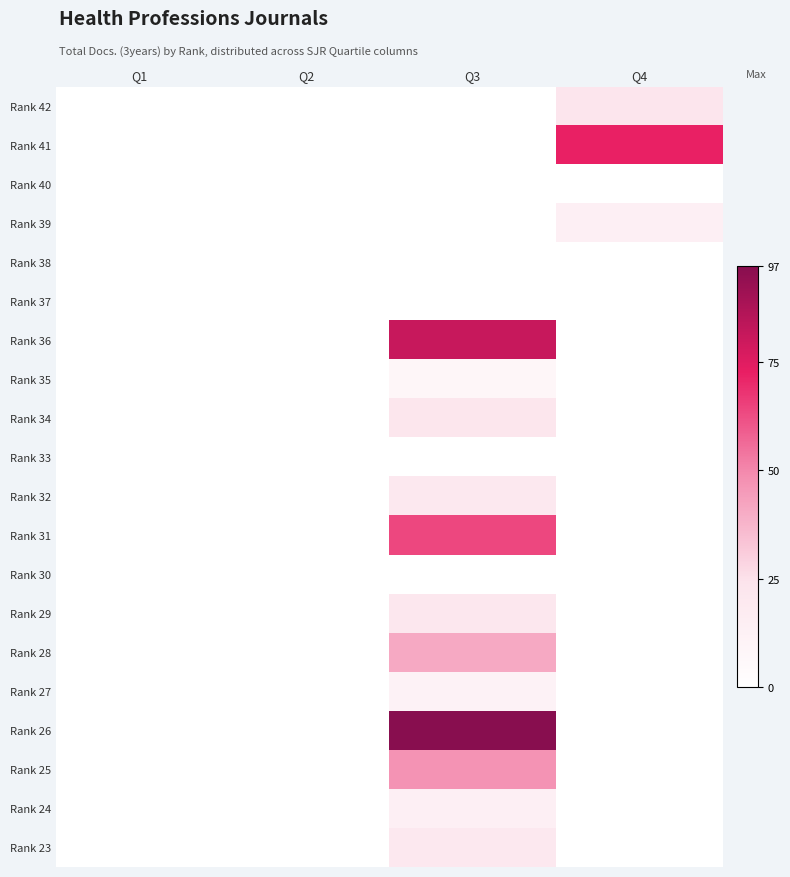

Reading left to right, extract all data points from this chart.

Rank 42: Q1=0	Q2=0	Q3=0	Q4=23
Rank 41: Q1=0	Q2=0	Q3=0	Q4=72
Rank 40: Q1=0	Q2=0	Q3=0	Q4=0
Rank 39: Q1=0	Q2=0	Q3=0	Q4=14
Rank 38: Q1=0	Q2=0	Q3=0	Q4=0
Rank 37: Q1=0	Q2=0	Q3=0	Q4=0
Rank 36: Q1=0	Q2=0	Q3=81	Q4=0
Rank 35: Q1=0	Q2=0	Q3=8	Q4=0
Rank 34: Q1=0	Q2=0	Q3=22	Q4=0
Rank 33: Q1=0	Q2=0	Q3=0	Q4=0
Rank 32: Q1=0	Q2=0	Q3=20	Q4=0
Rank 31: Q1=0	Q2=0	Q3=64	Q4=0
Rank 30: Q1=0	Q2=0	Q3=0	Q4=0
Rank 29: Q1=0	Q2=0	Q3=21	Q4=0
Rank 28: Q1=0	Q2=0	Q3=41	Q4=0
Rank 27: Q1=0	Q2=0	Q3=11	Q4=0
Rank 26: Q1=0	Q2=0	Q3=97	Q4=0
Rank 25: Q1=0	Q2=0	Q3=47	Q4=0
Rank 24: Q1=0	Q2=0	Q3=14	Q4=0
Rank 23: Q1=0	Q2=0	Q3=20	Q4=0